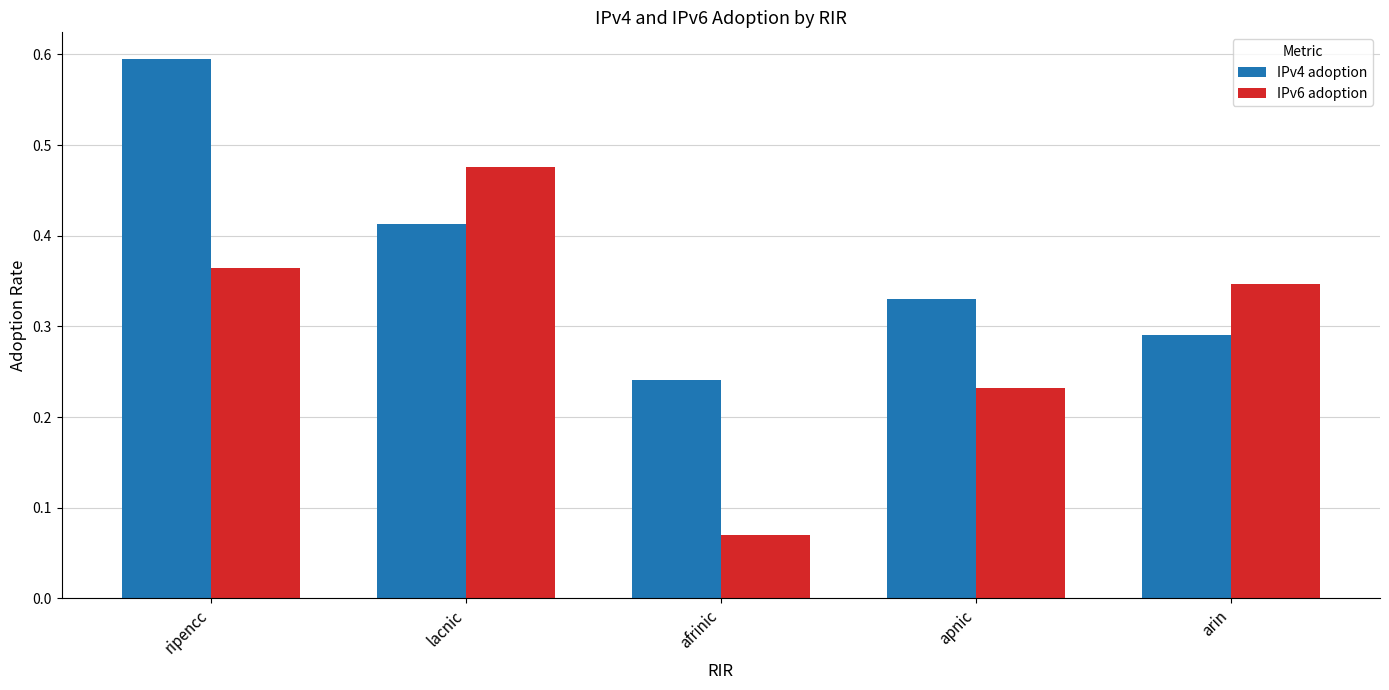

Which series has the largest total across all categories?

IPv4 adoption